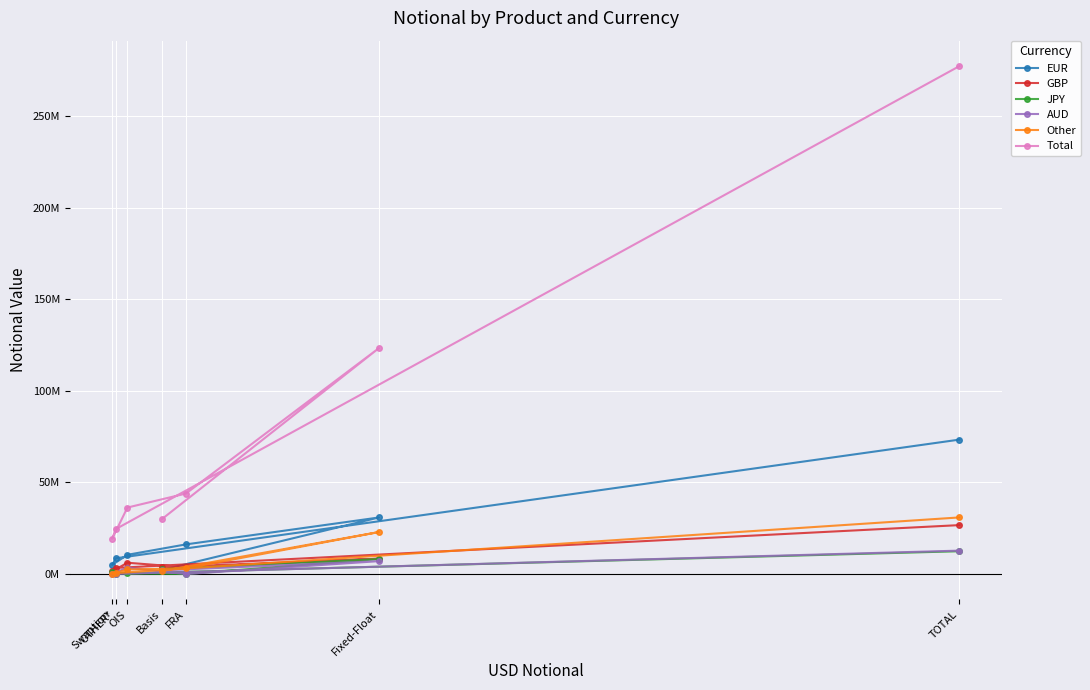

What is the value of the Other point at the 1st from the left?

1644362